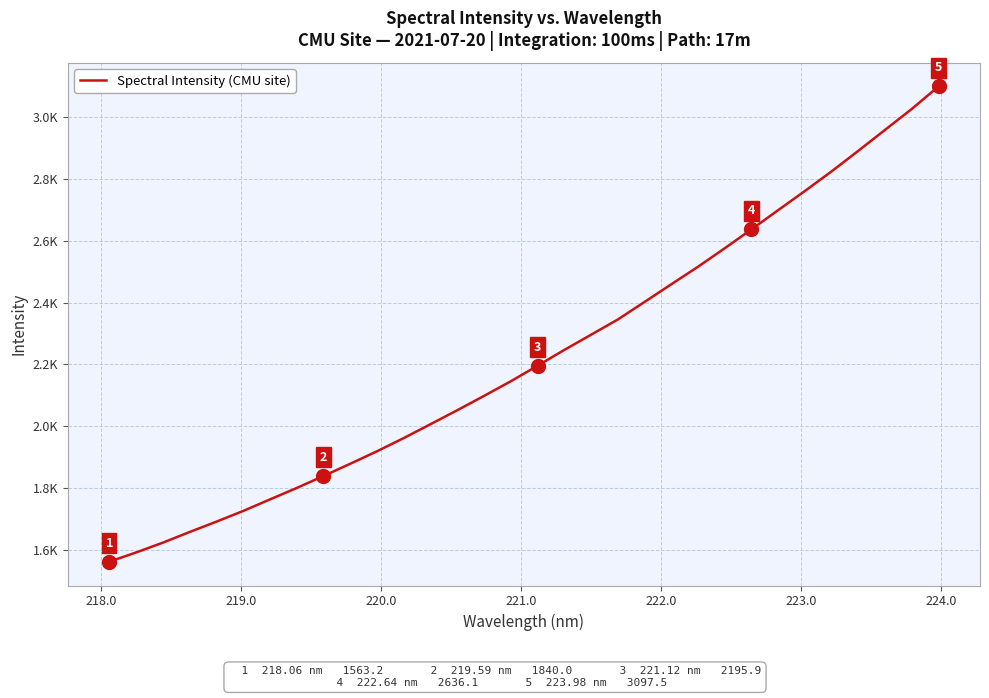

Does the chart have visible grid lines?

Yes